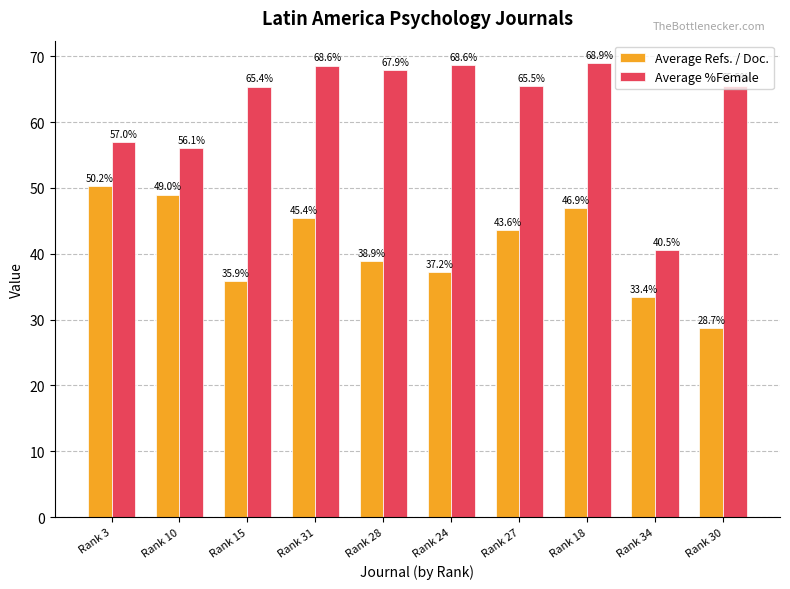

List the series in order of their overall mean, lowest first.

Average Refs. / Doc., Average %Female